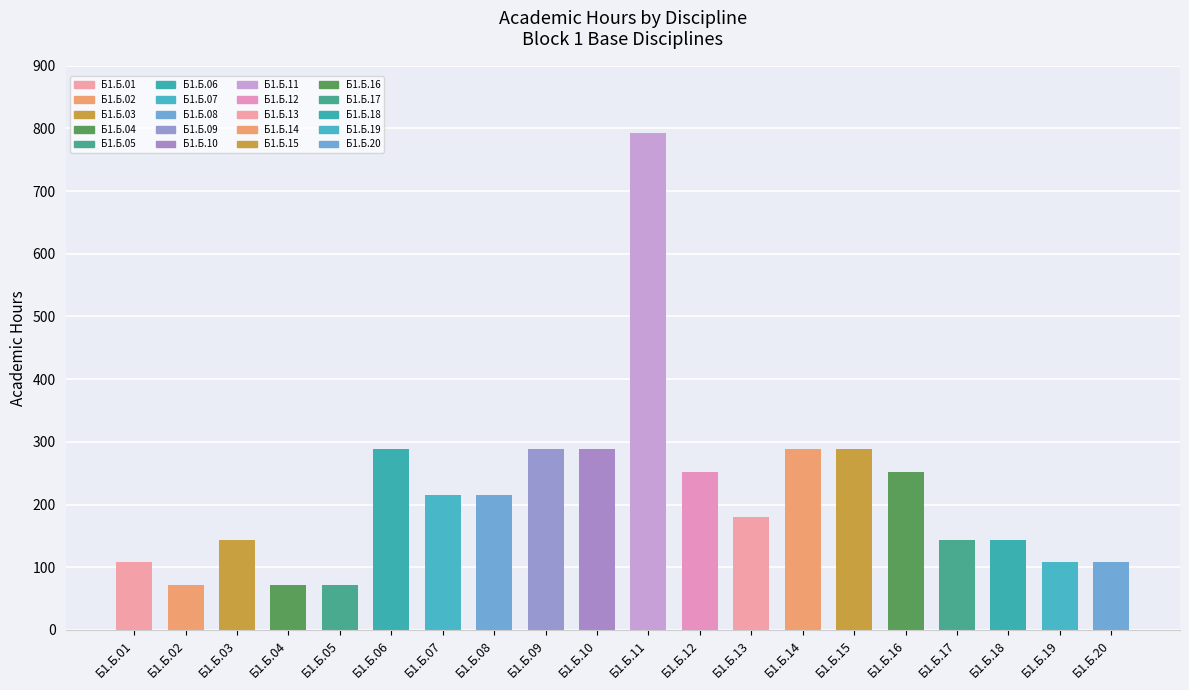

Reading right to left, extract all data points from this chart.

Б1.Б.20=108	Б1.Б.19=108	Б1.Б.18=144	Б1.Б.17=144	Б1.Б.16=252	Б1.Б.15=288	Б1.Б.14=288	Б1.Б.13=180	Б1.Б.12=252	Б1.Б.11=792	Б1.Б.10=288	Б1.Б.09=288	Б1.Б.08=216	Б1.Б.07=216	Б1.Б.06=288	Б1.Б.05=72	Б1.Б.04=72	Б1.Б.03=144	Б1.Б.02=72	Б1.Б.01=108